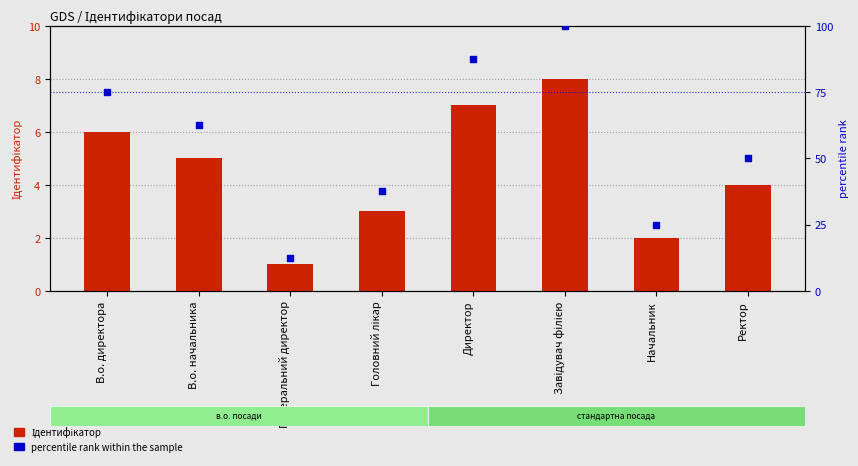

At how many categories does at least one series exceed 56?

4